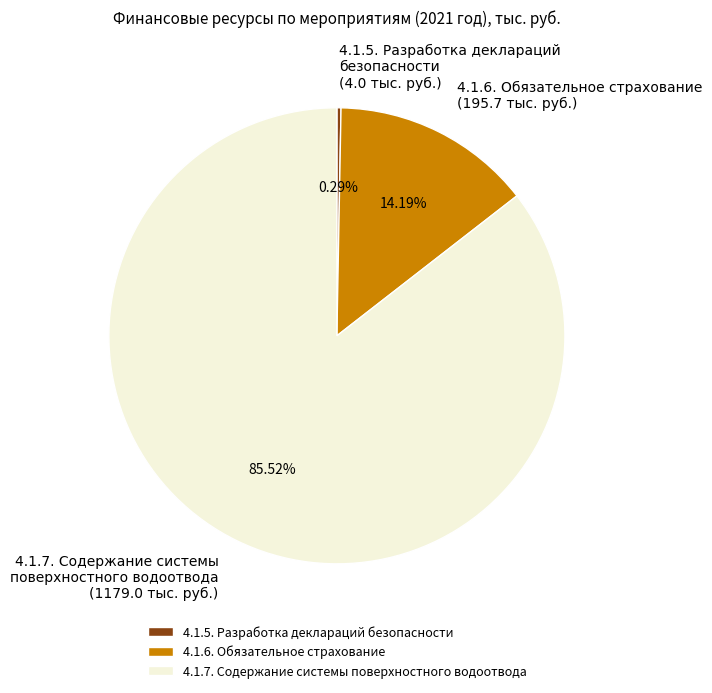

Which category accounts for the majority?

4.1.7. Содержание системы поверхностного водоотвода